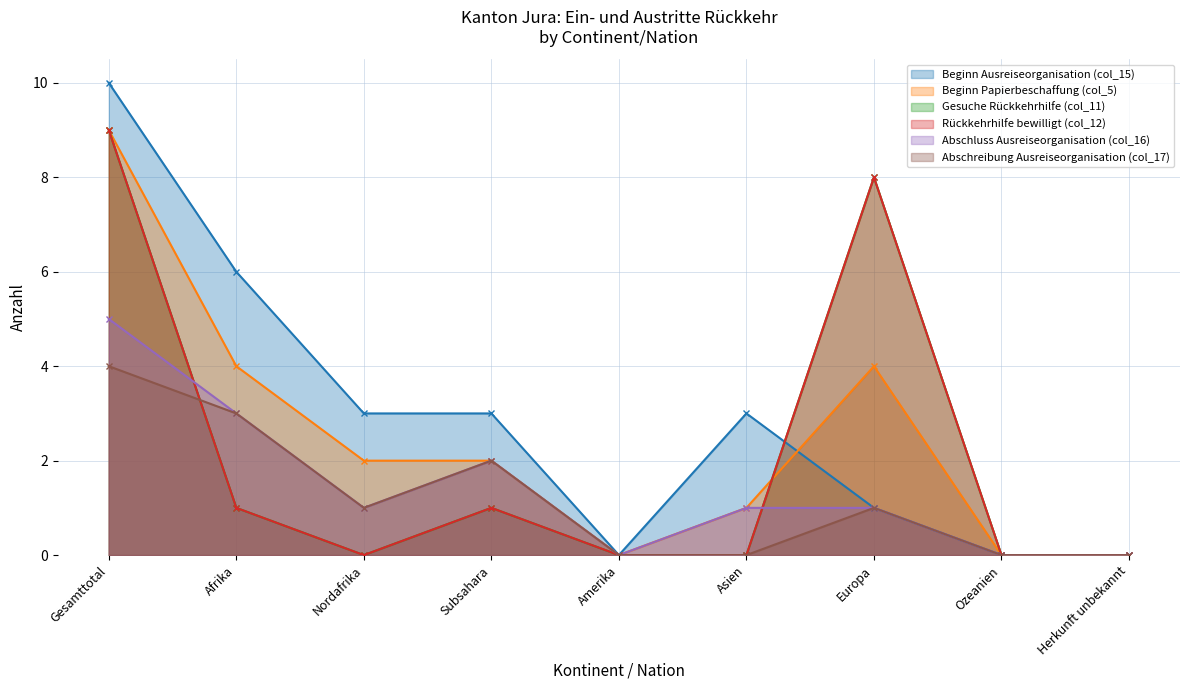

The value of Beginn Ausreiseorganisation (col_15) at Afrika is 6. True or false?

True